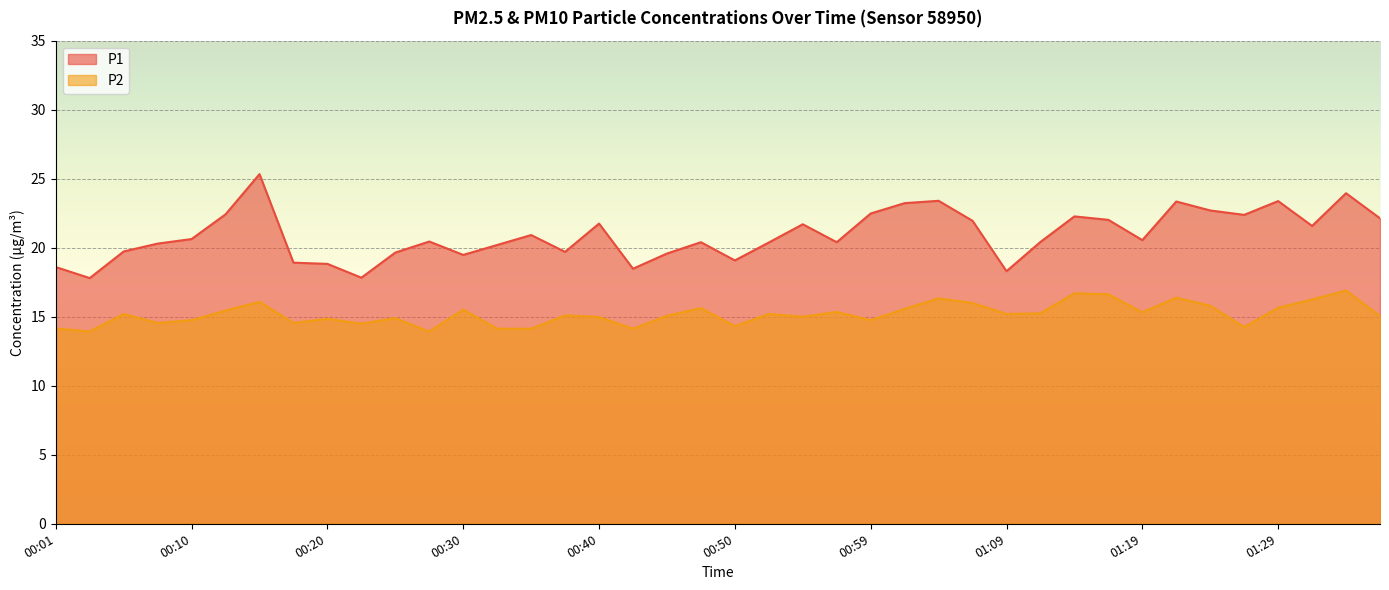

True or false: P1 and P2 cross at least once.

False